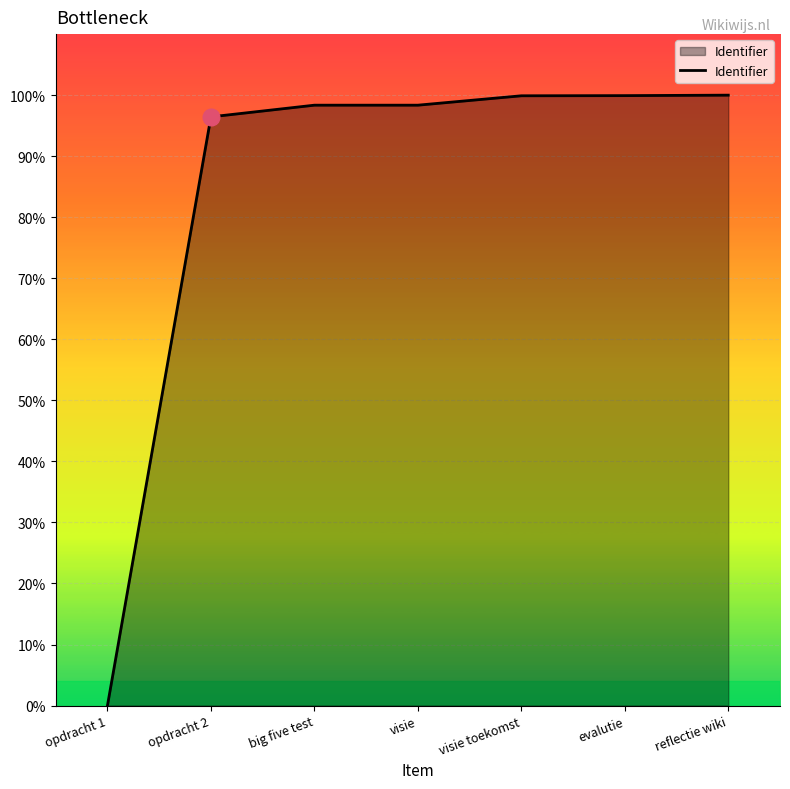

True or false: there are more than 2 points higher than both neighbors.

False